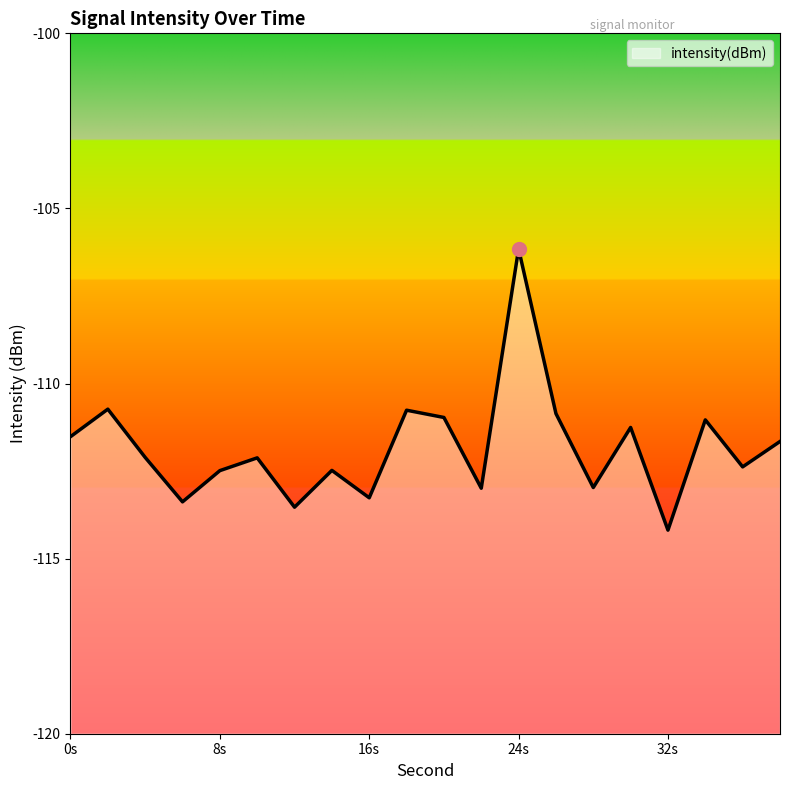

Is it true that the value at 16 is -113.3?

True